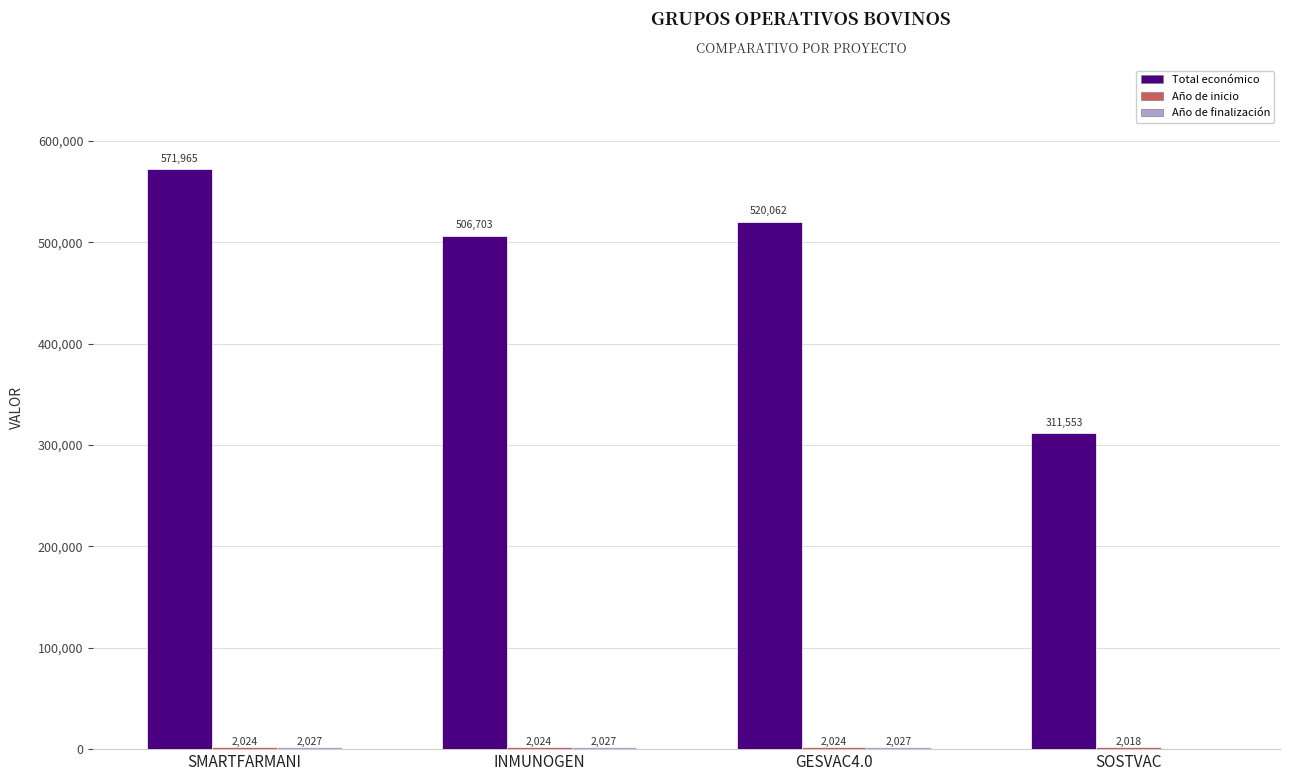

At which category is the sum across all series the highest?

SMARTFARMANI